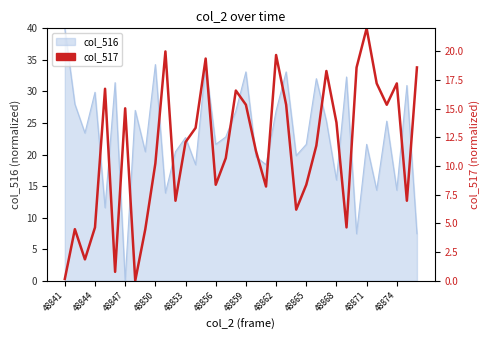

What is the difference between the values at 28 and 30?

17.4